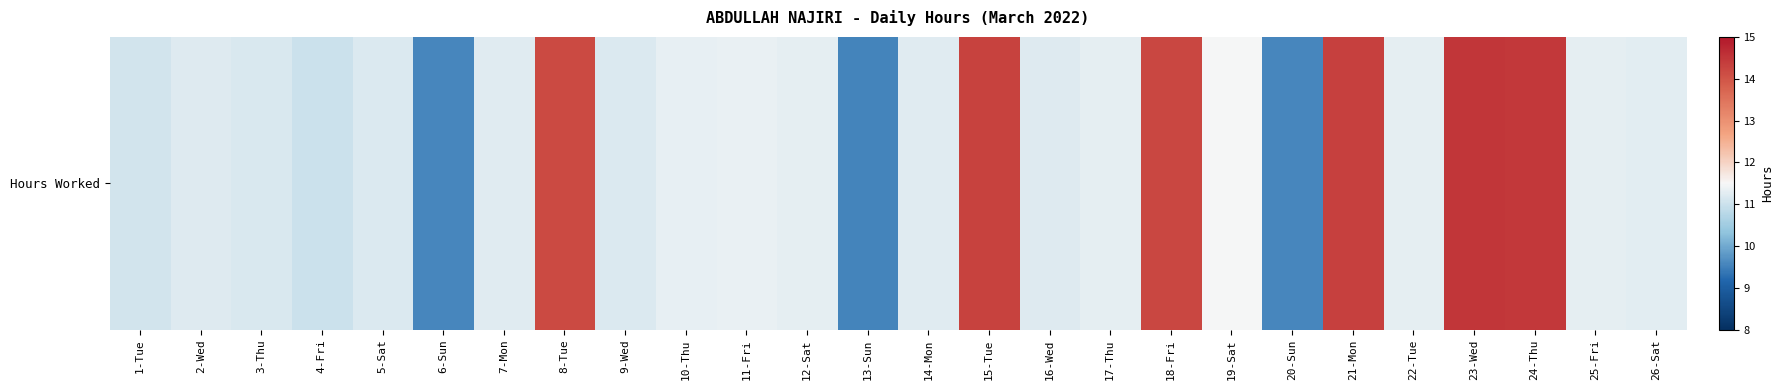

Between 15-Tue and 22-Tue, which is larger?

15-Tue